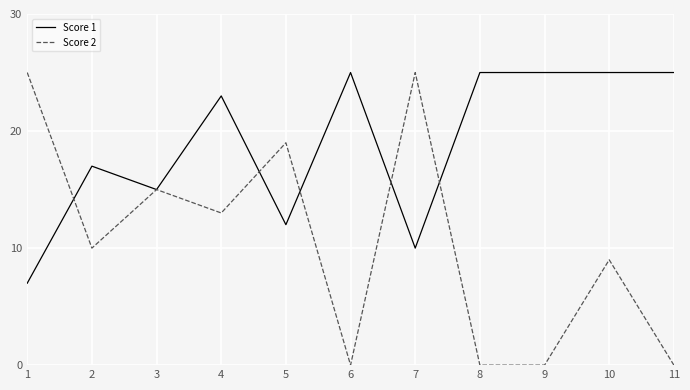

What is the difference between the second highest and second lowest values in the Score 2 series?

25